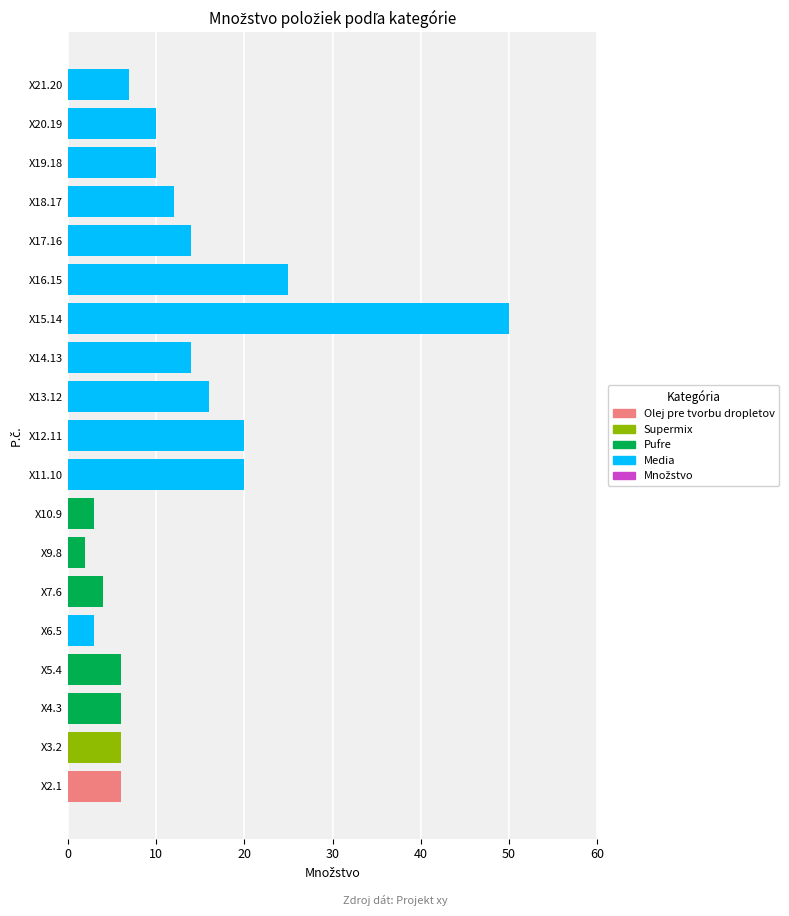

How many categories are shown in the chart?

19